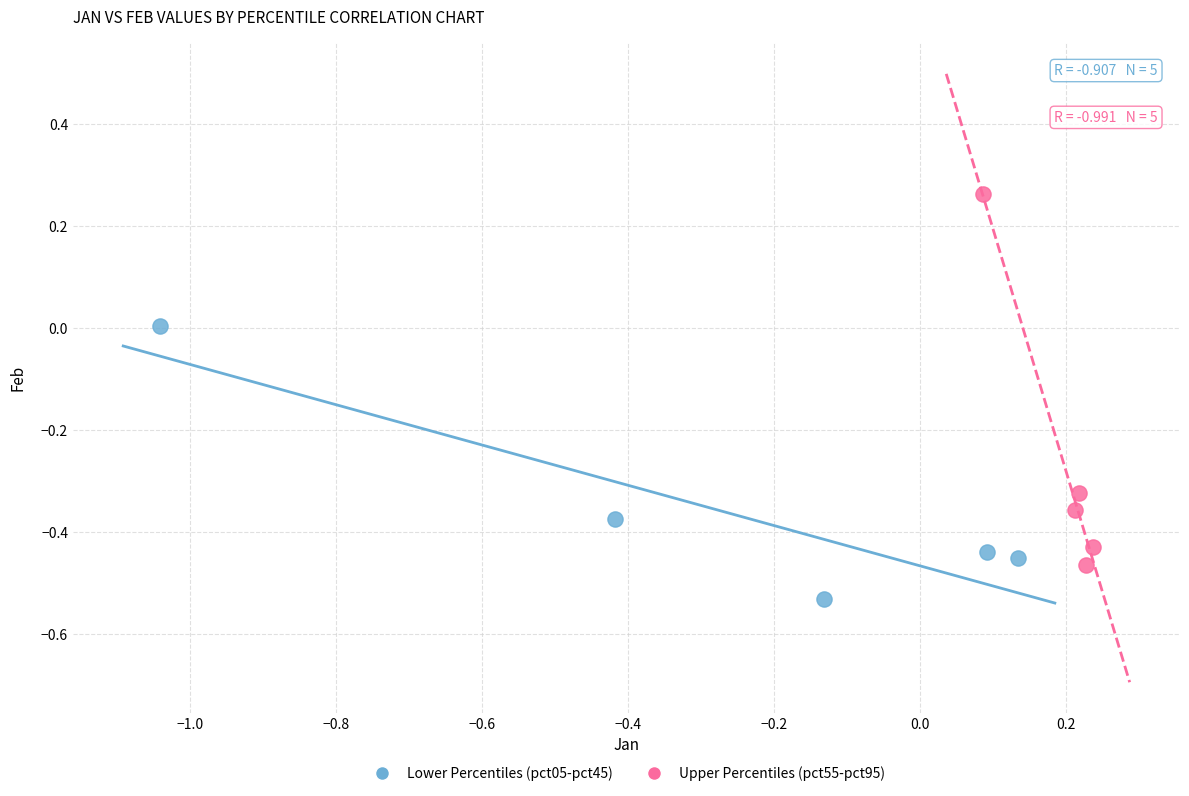

Which series reaches the maximum Y coordinate?

Upper Percentiles (pct55-pct95)